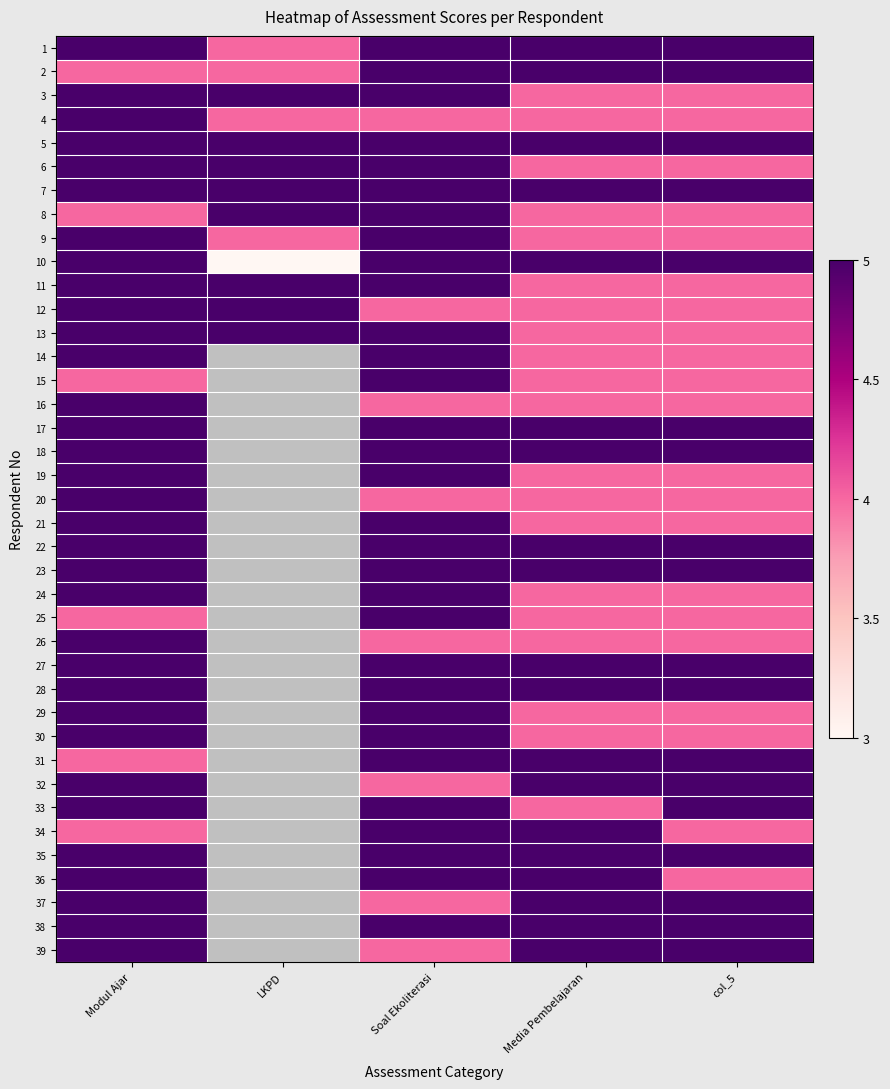

Where is 15 nearest to the value 4?

Modul Ajar